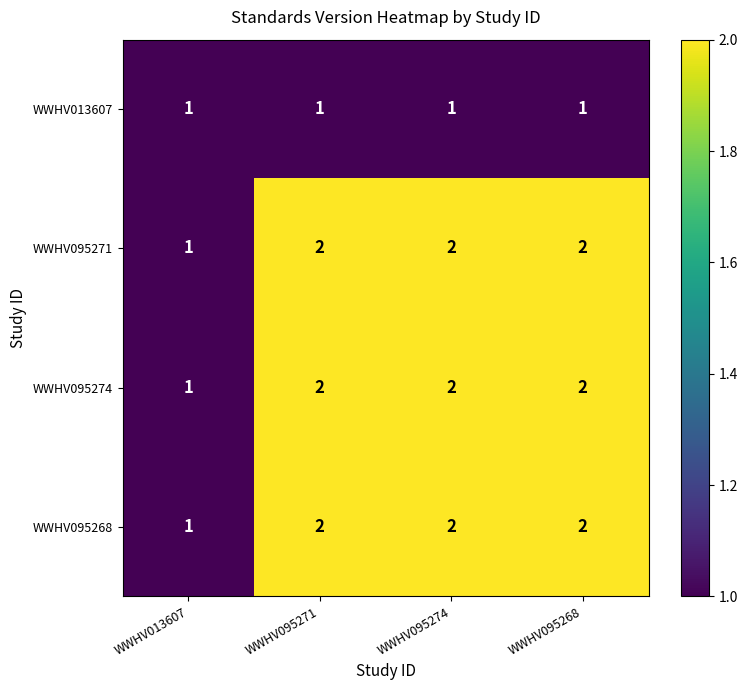

Is the value of WWHV095274 at WWHV095274 greater than the value of WWHV013607 at WWHV013607?

Yes